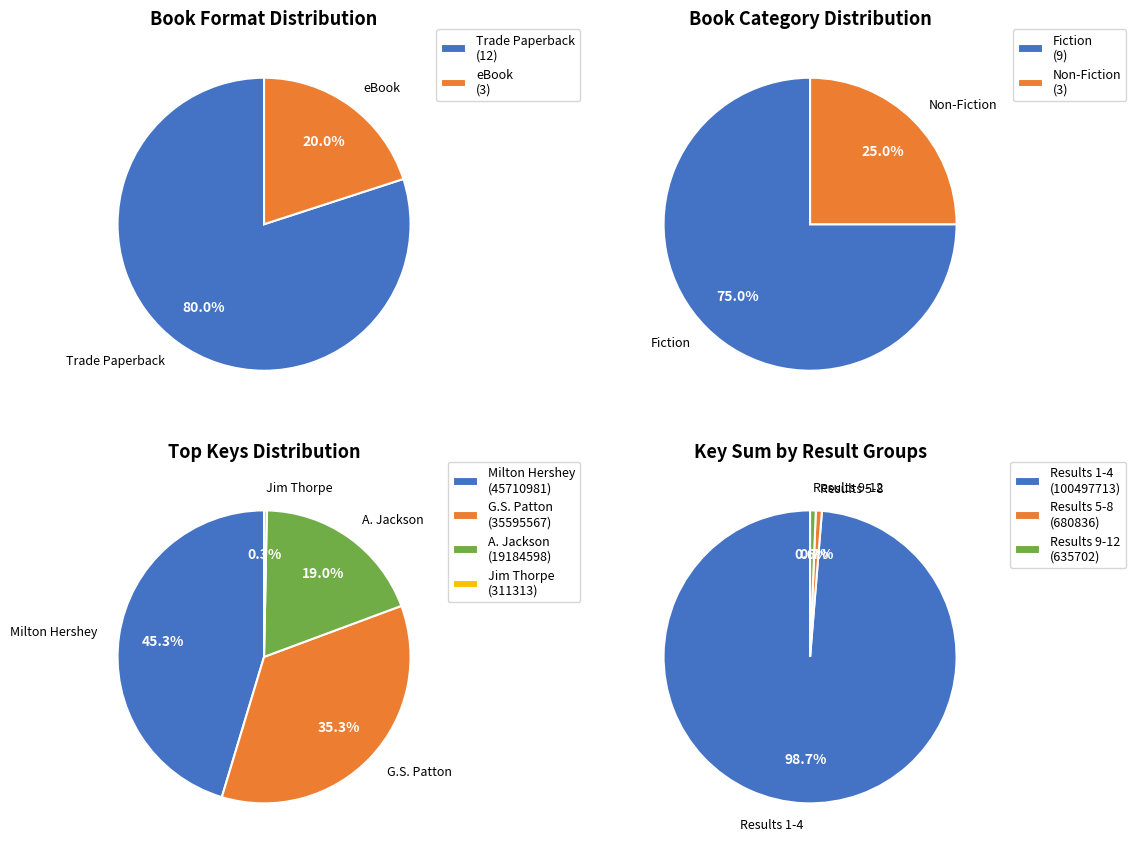

Does Jim Thorpe represent more than half of the total?

No